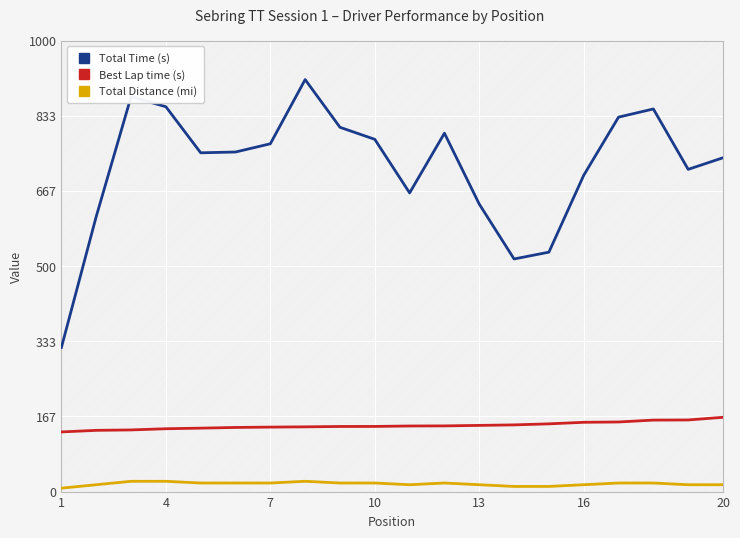

Rank the series by their maximum value, from lowest to highest.

Total Distance (mi), Best Lap time (s), Total Time (s)